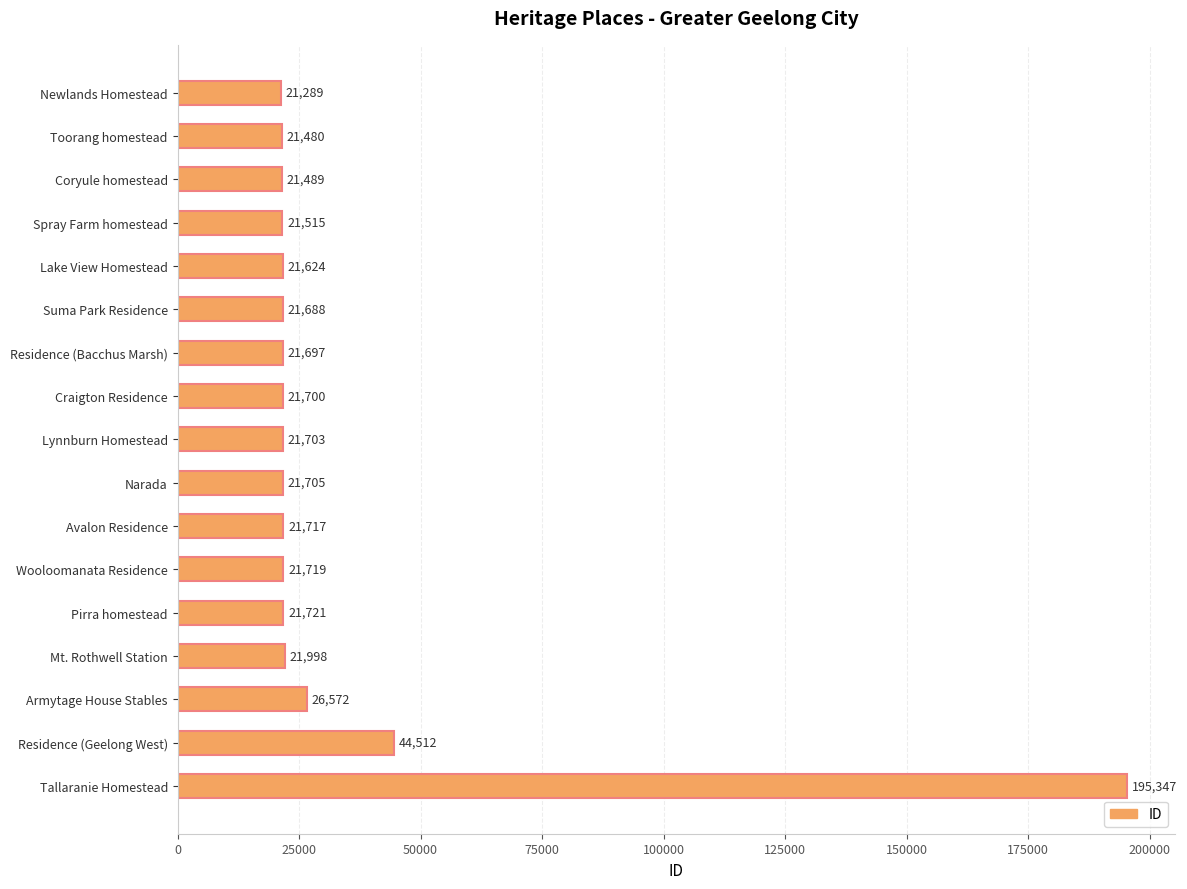

What is the sum of all values?

569476